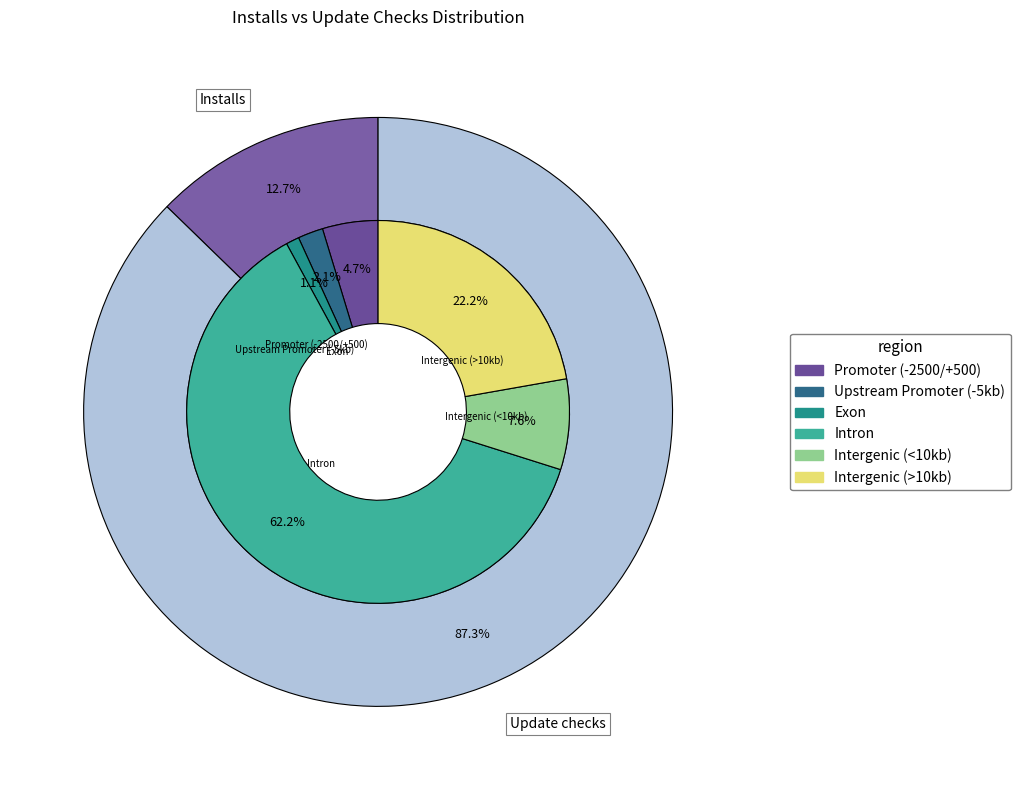

Is it true that 36 is 12% of the pie?

False